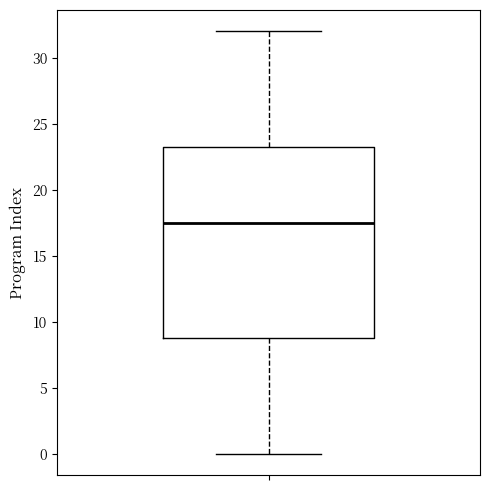

Read this box plot against the y-axis: the position of the median line, the range covered by the box, and the ends of both whiskers. The values are not printed on the chart, so give them approximately, as read against the axis.

median 17.5, box 9.0 to 23.5, whiskers 0.0 to 32.0